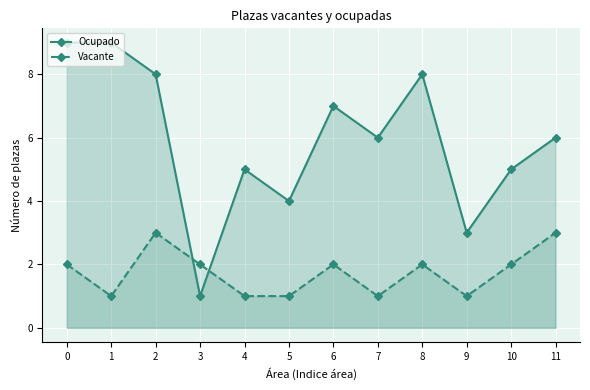

Rank the series at 8 from lowest to highest value.

Vacante, Ocupado